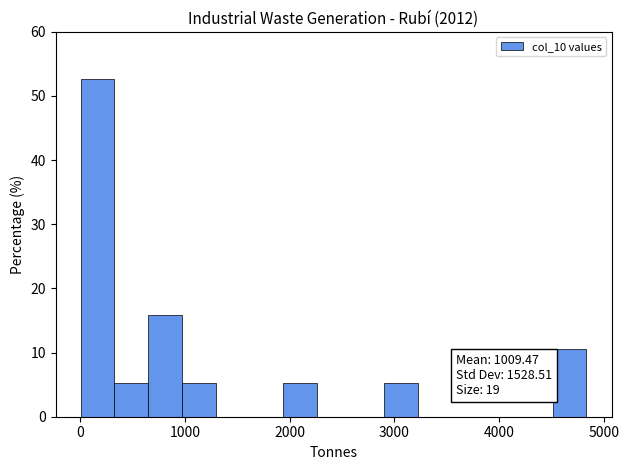

Around what value on the x-axis is the tallest bar? Give the approximate position of its centre, as read against the axis.

200